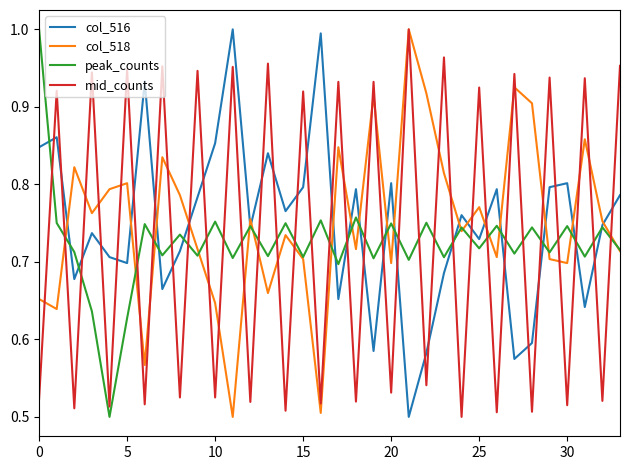

Which series ends up on top after the final intersection of col_516 and mid_counts?

mid_counts